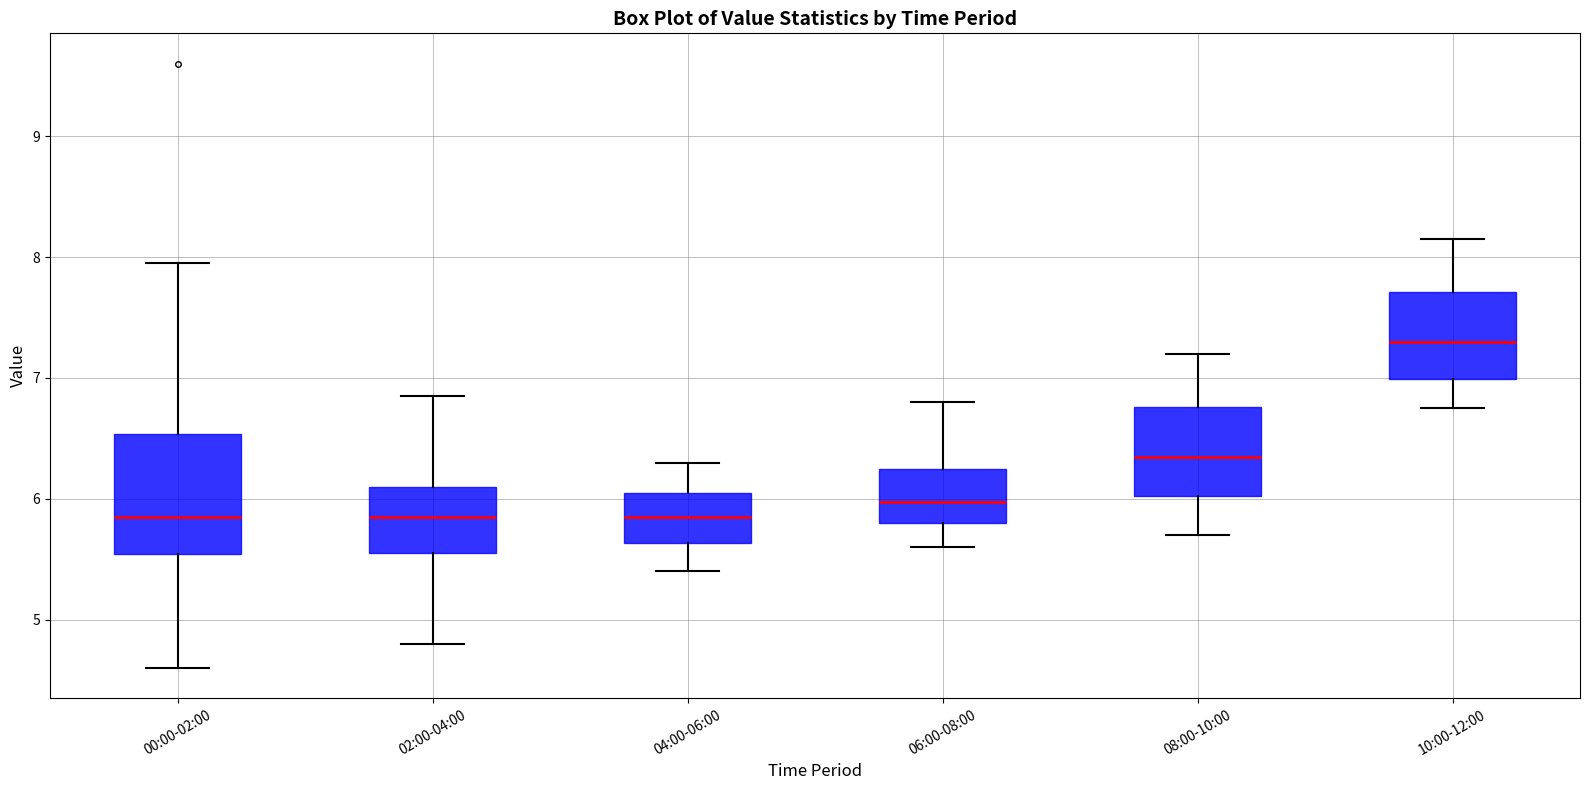

Reading left to right, transcribe this box plot: for each box, give where its median line is, the range the box spans, and where its two whiskers end, as read against the y-axis. The values are not printed on the chart, so give them approximately, as read against the axis.

00:00-02:00: median 5.9, box 5.5 to 6.5, whiskers 4.6 to 8.0
02:00-04:00: median 5.9, box 5.6 to 6.1, whiskers 4.8 to 6.9
04:00-06:00: median 5.9, box 5.6 to 6.1, whiskers 5.4 to 6.3
06:00-08:00: median 6.0, box 5.8 to 6.3, whiskers 5.6 to 6.8
08:00-10:00: median 6.4, box 6.0 to 6.8, whiskers 5.7 to 7.2
10:00-12:00: median 7.3, box 7.0 to 7.7, whiskers 6.8 to 8.2